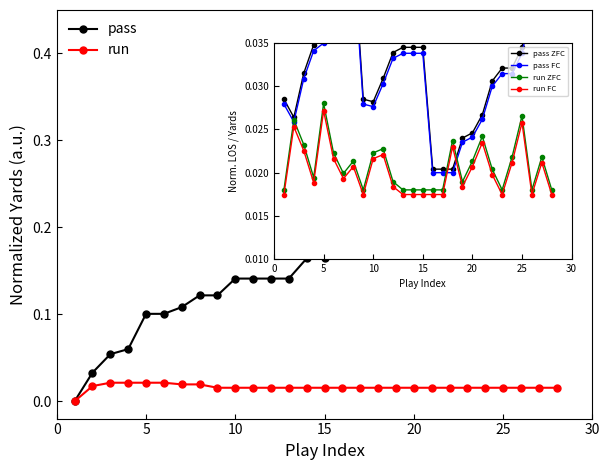

True or false: run has more than 2 points higher than both neighbors.

False